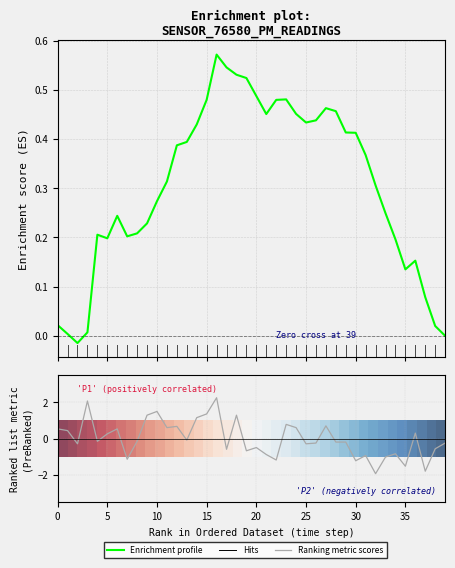

Which has a higher value, 21 or 37?

21